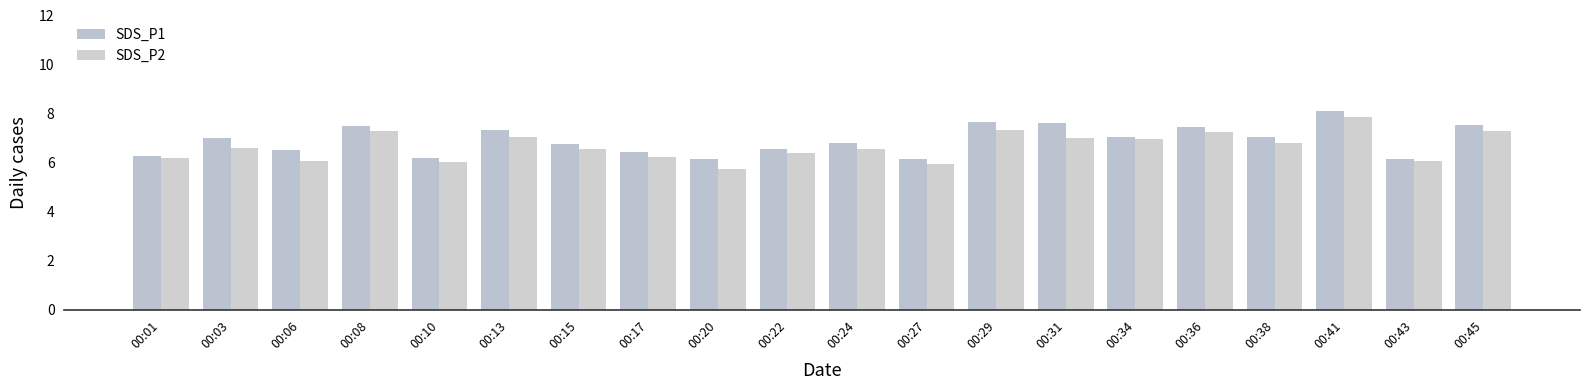

The SDS_P1 series shows 7.7 at 00:29. True or false?

True